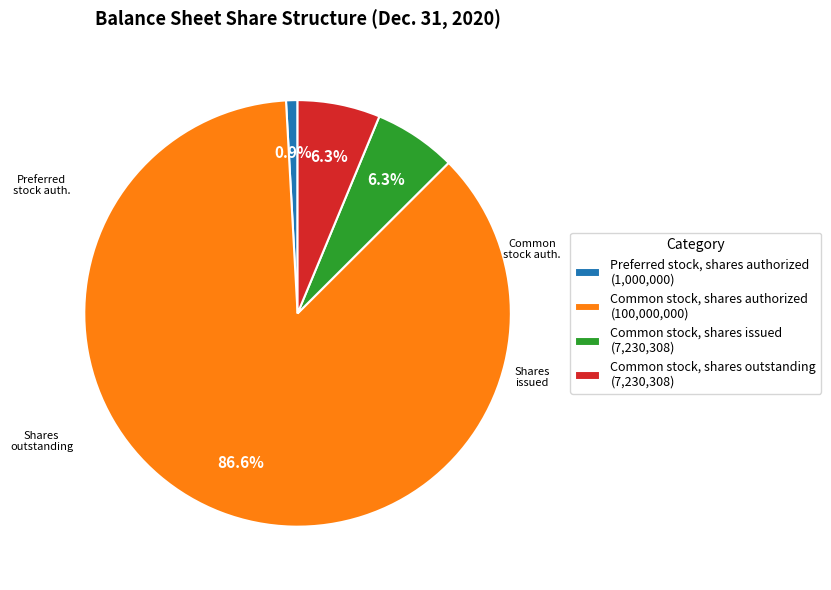

What portion of the pie excludes Common stock, shares outstanding (7,230,308)?

93.7%